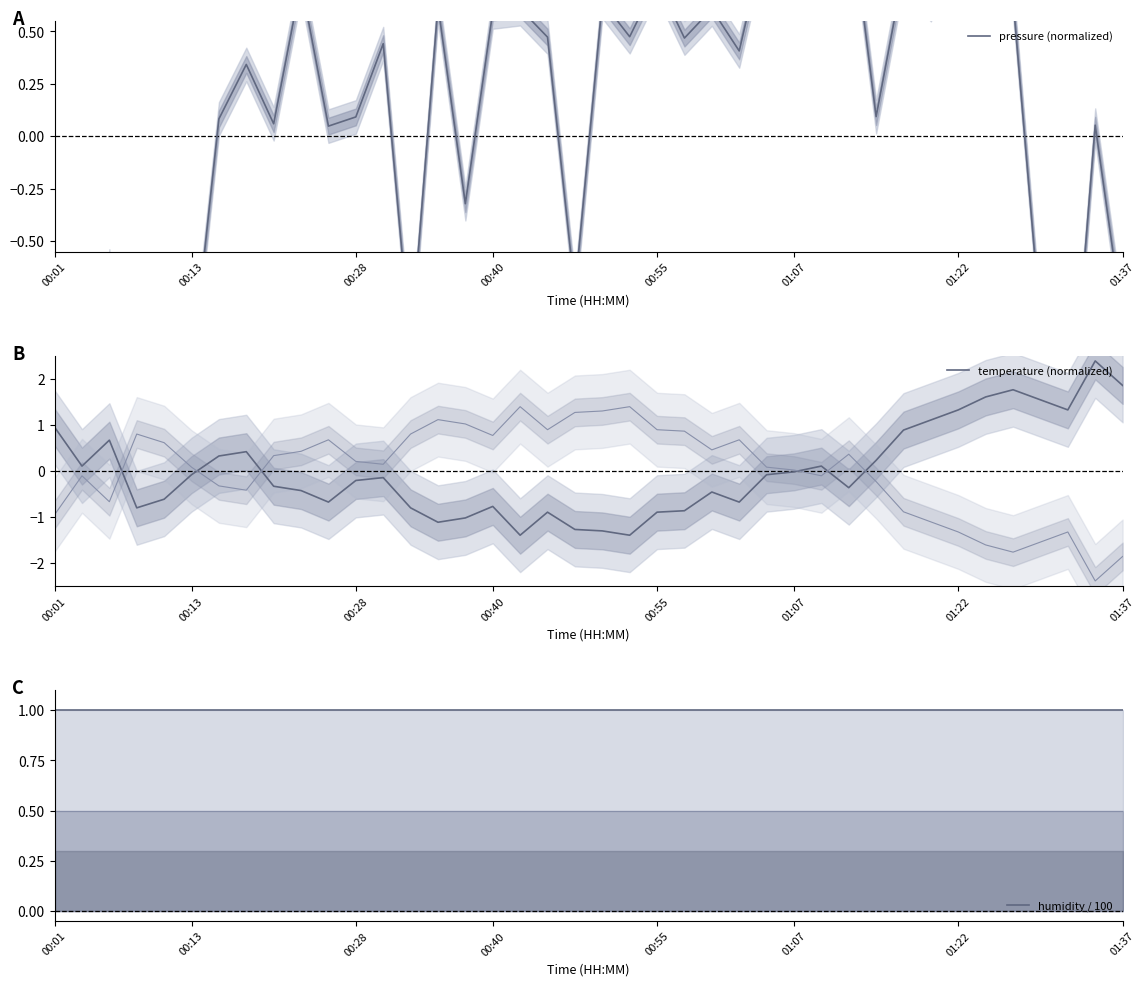

The pressure (normalized) series shows -0.5 at 00:01. True or false?

False